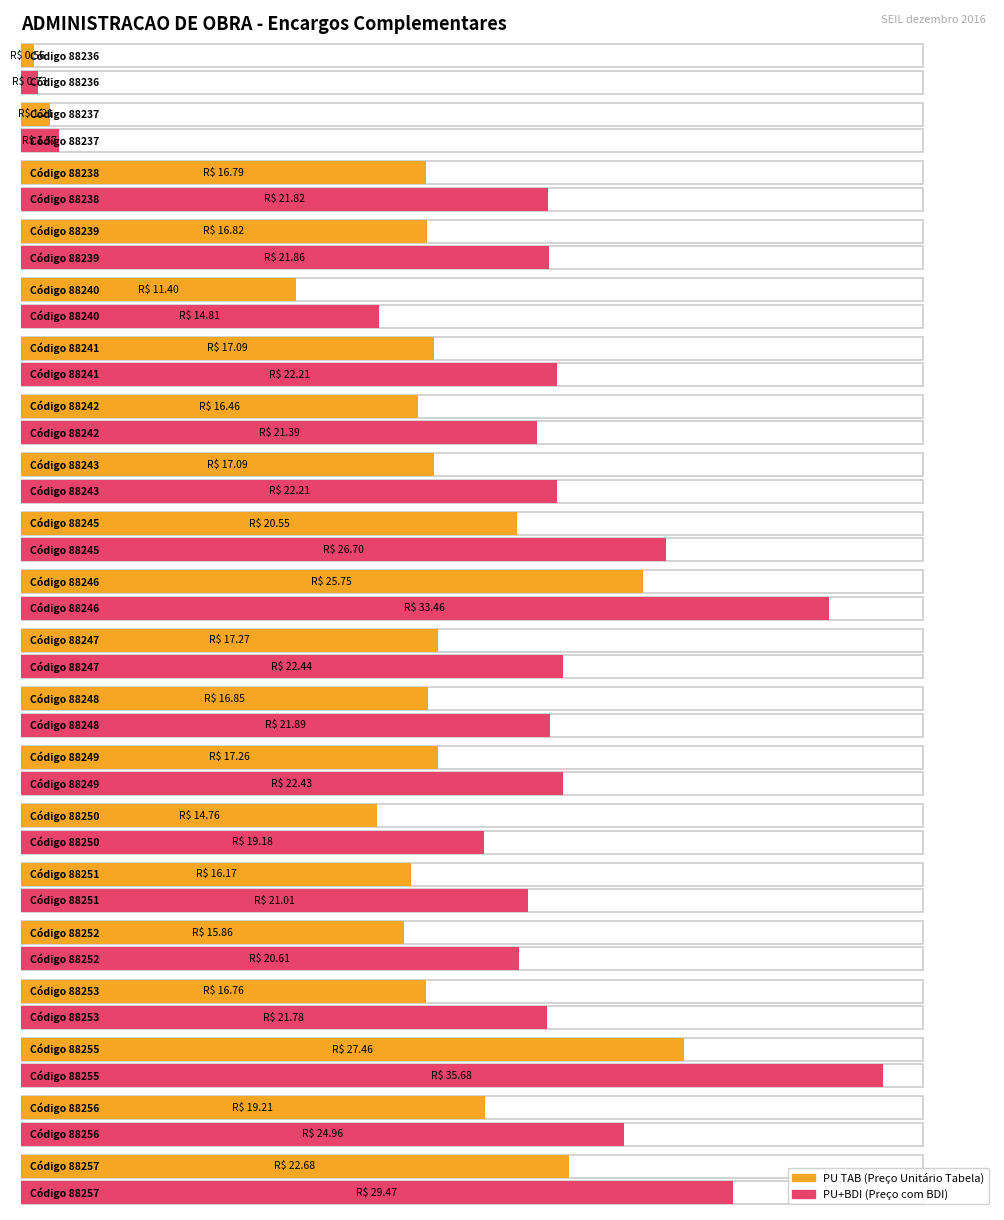

Rank the series by their maximum value, from lowest to highest.

PU TAB, PU+BDI